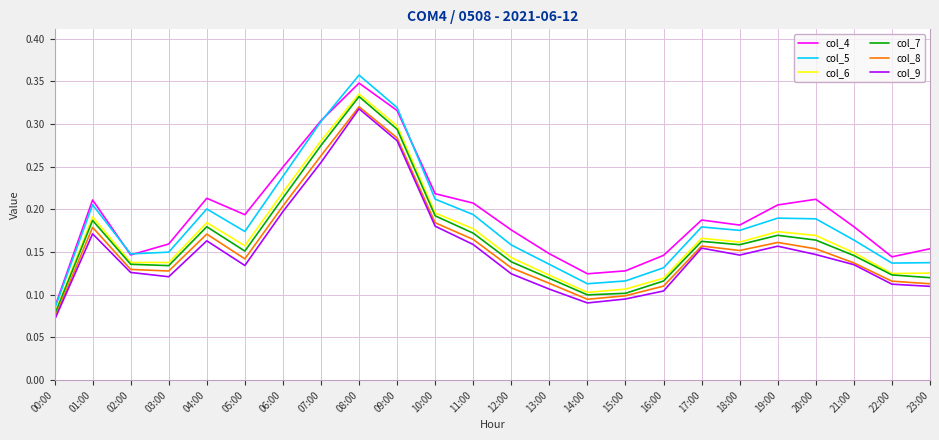

At which label is col_8 closest to 0?

00:00